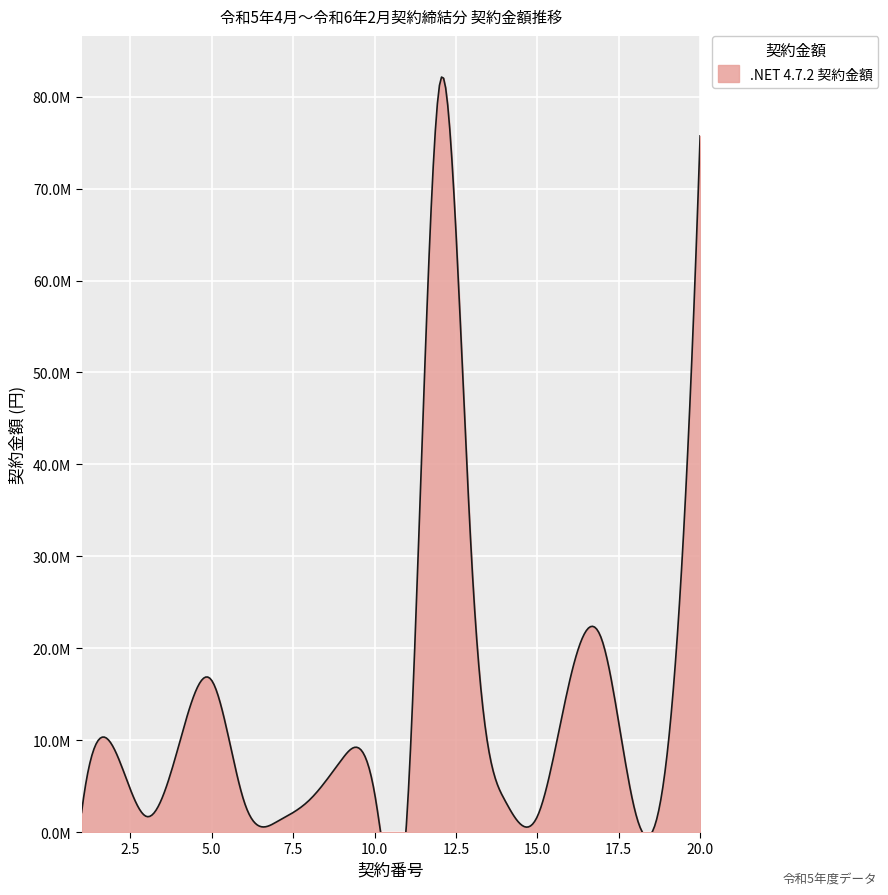

What is the value of the 4th point from the left?

9592000